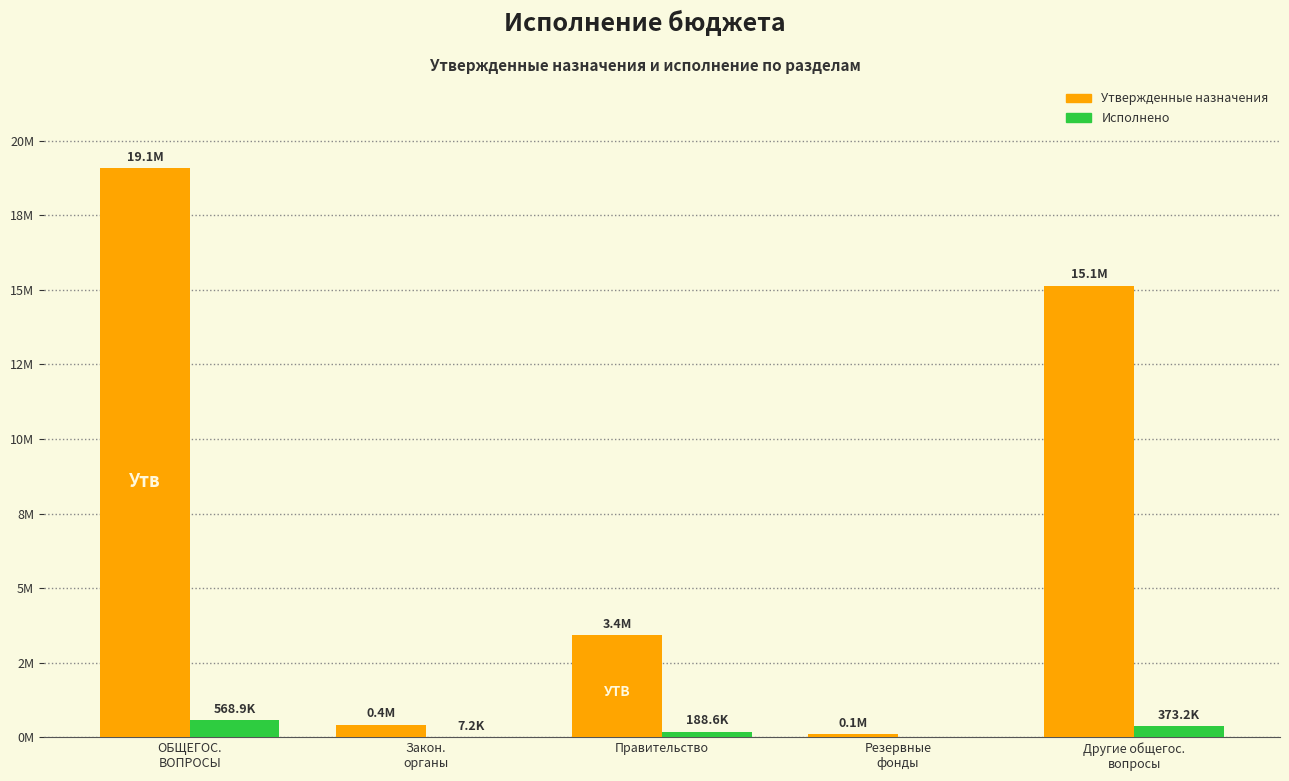

What is the spread (max minus min) of values at Другие общегос.
вопросы?

14764855.5